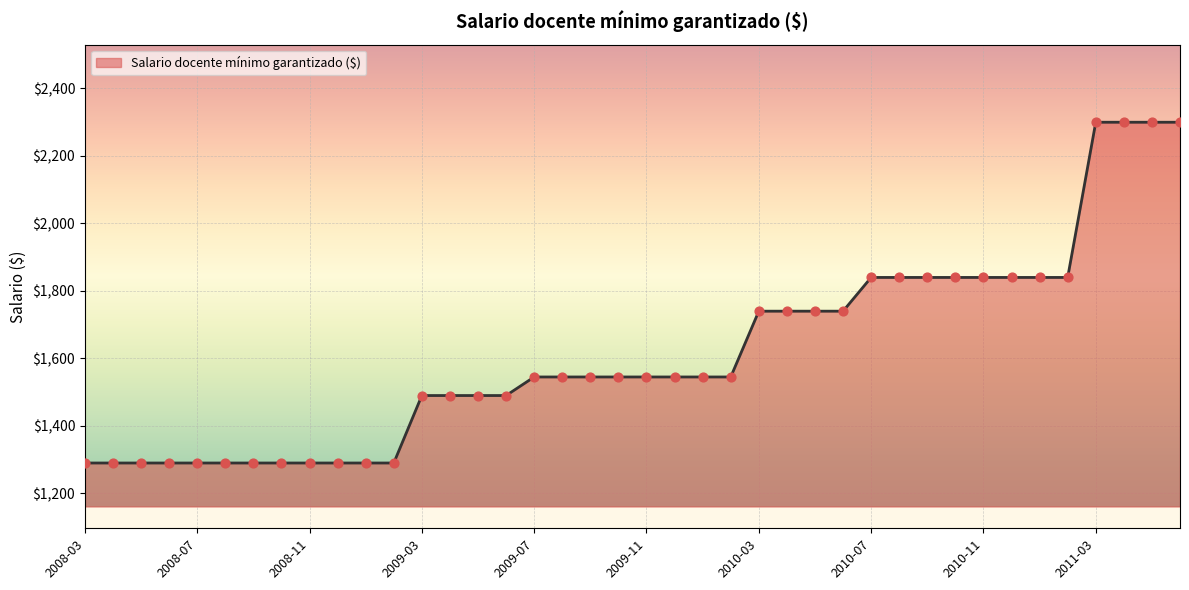

What is the minimum value shown in the chart?

1290